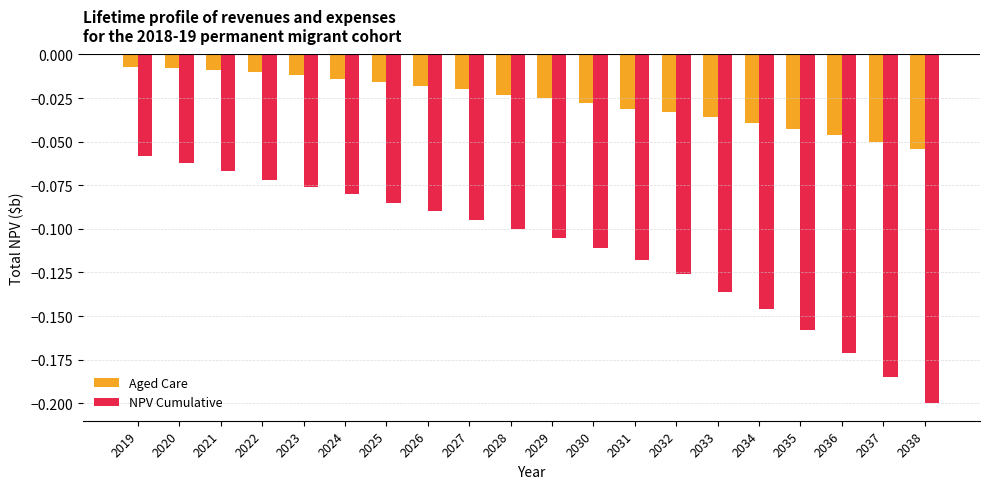

At which category does the chart reach its minimum across all series?

2038